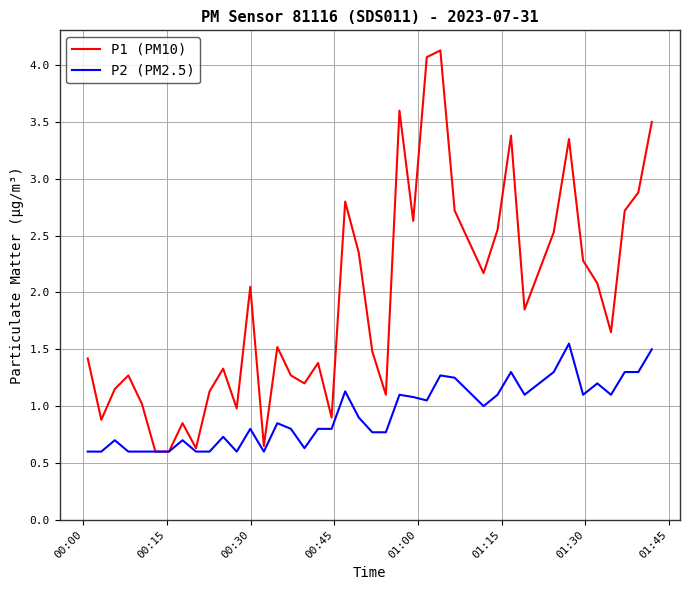

What is the greatest value displayed?

4.1